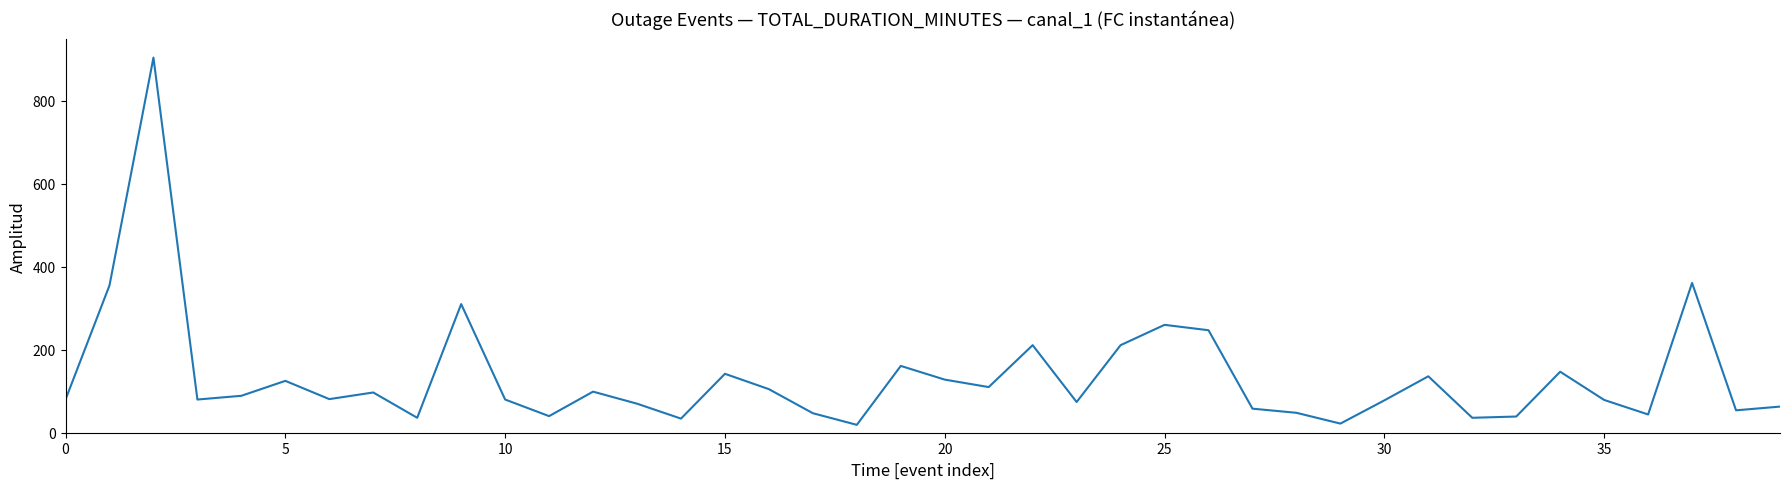

What is the greatest value displayed?

904